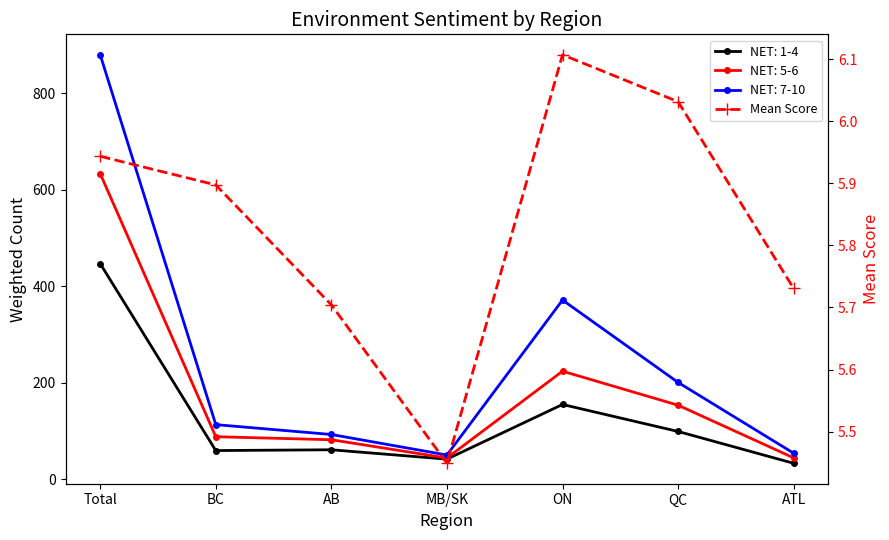

At which category does the data reach its first local peak?

ON